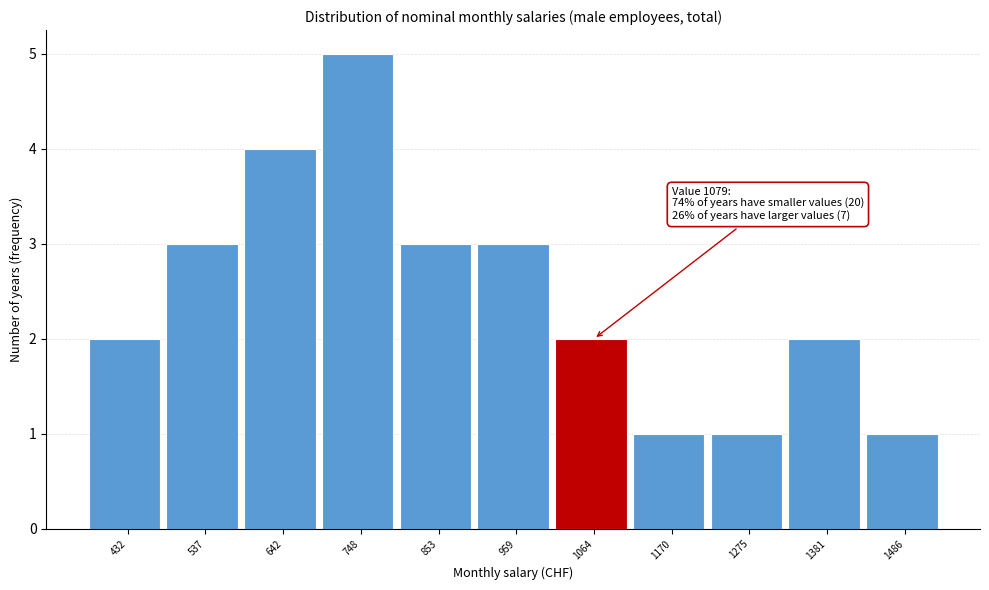

Reading left to right, extract all data points from this chart.

2	3	4	5	3	3	2	1	1	2	1